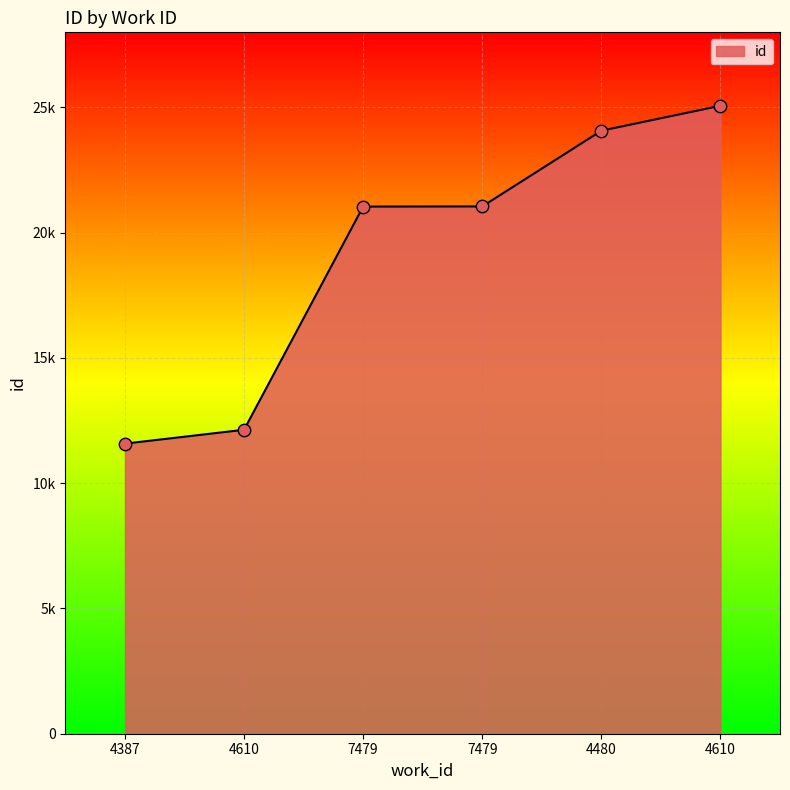

Approximately how many times larger is the value at 4387 compared to 4610?

1.0